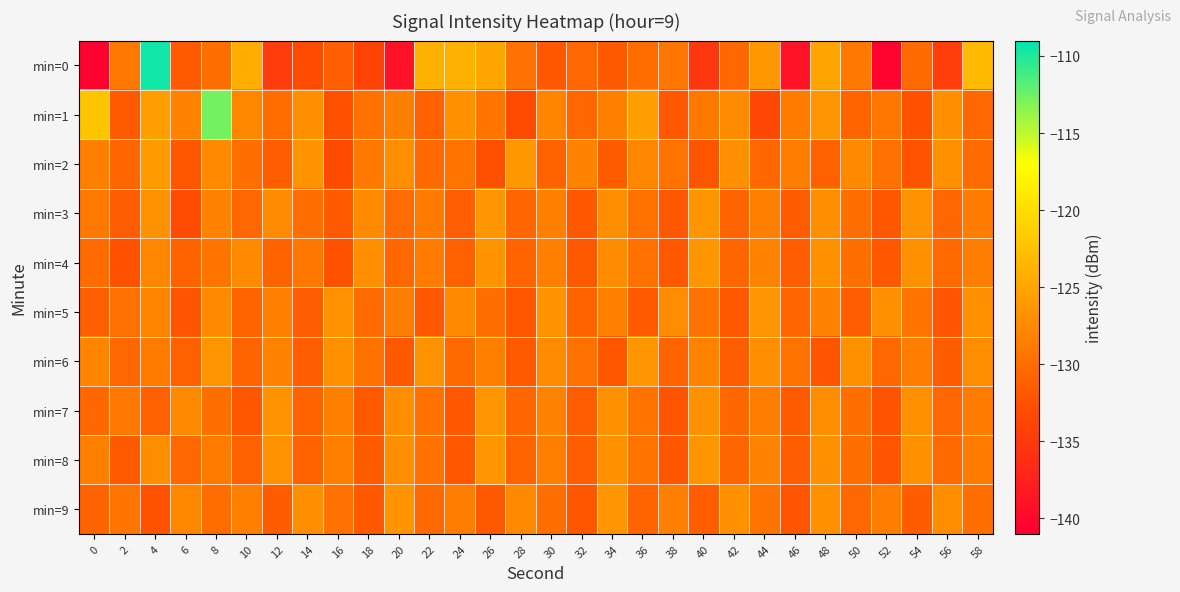

Between 14 and 48, which series saw the biggest shift?

min=0